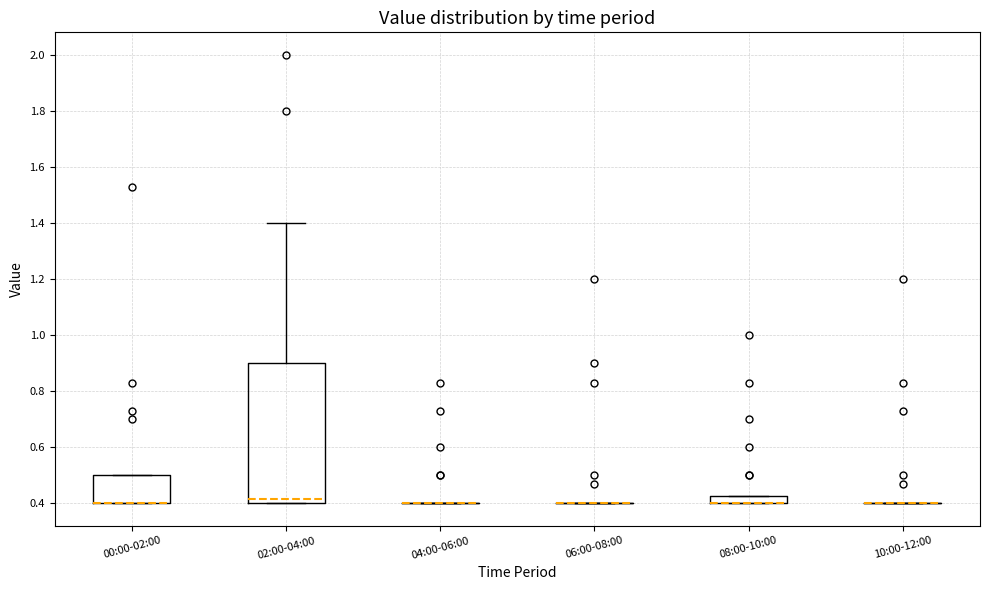

Comparing the boxes themselves (not the whiskers), which one is the tallest?

02:00-04:00